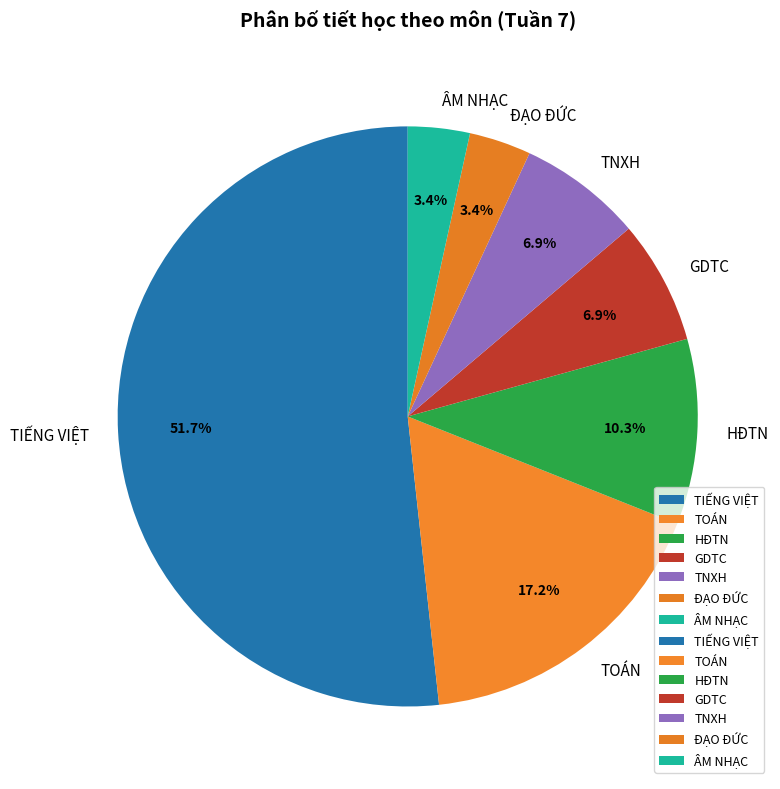

Does GDTC account for over 50% of the chart?

No